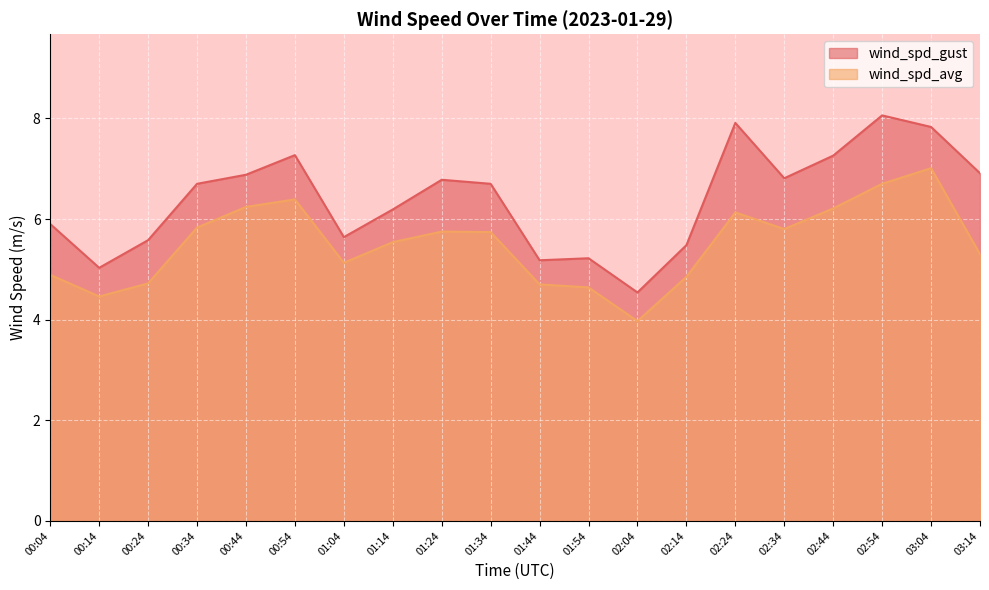

Does the chart display data point markers on the line(s)?

No